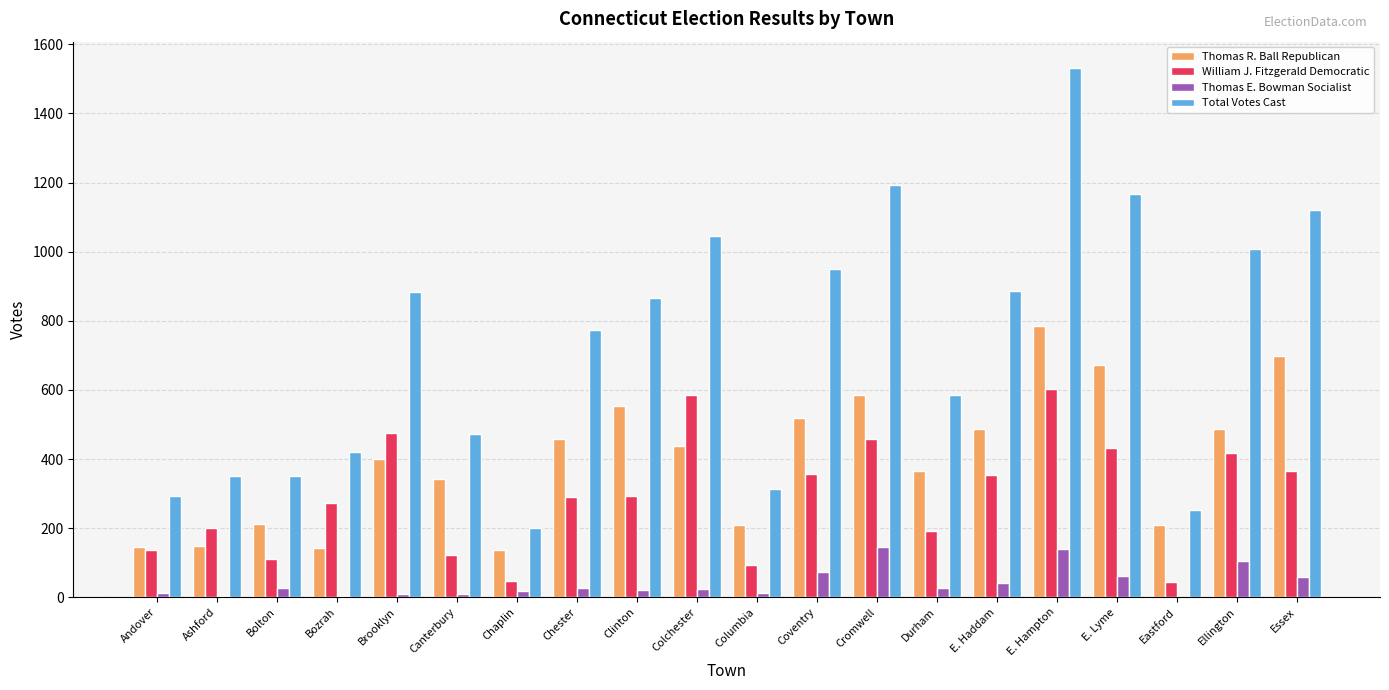

What is the average value of the Thomas R. Ball Republican series?

399